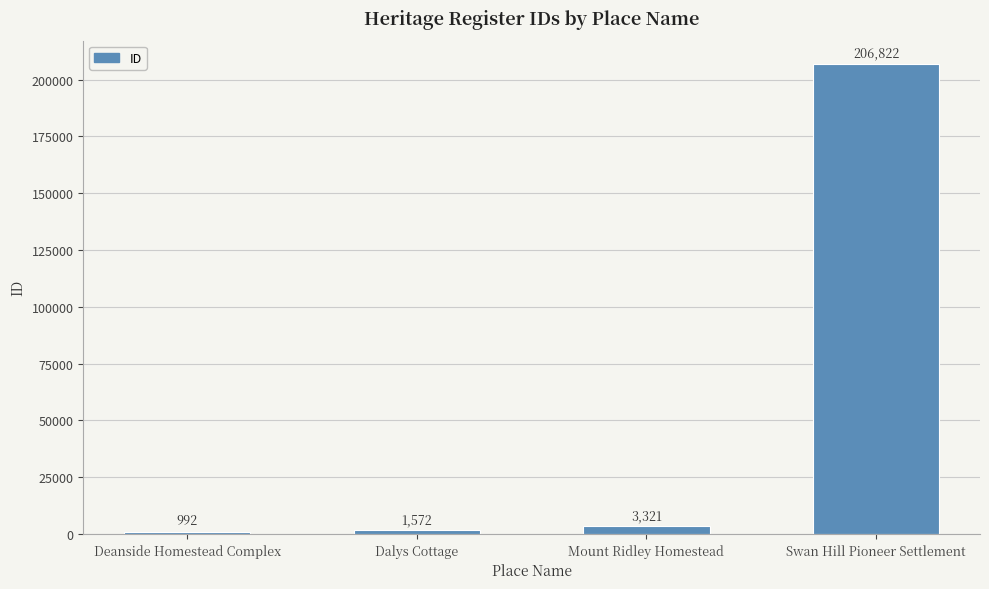

Rank the categories by value from highest to lowest.

Swan Hill Pioneer Settlement, Mount Ridley Homestead, Dalys Cottage, Deanside Homestead Complex